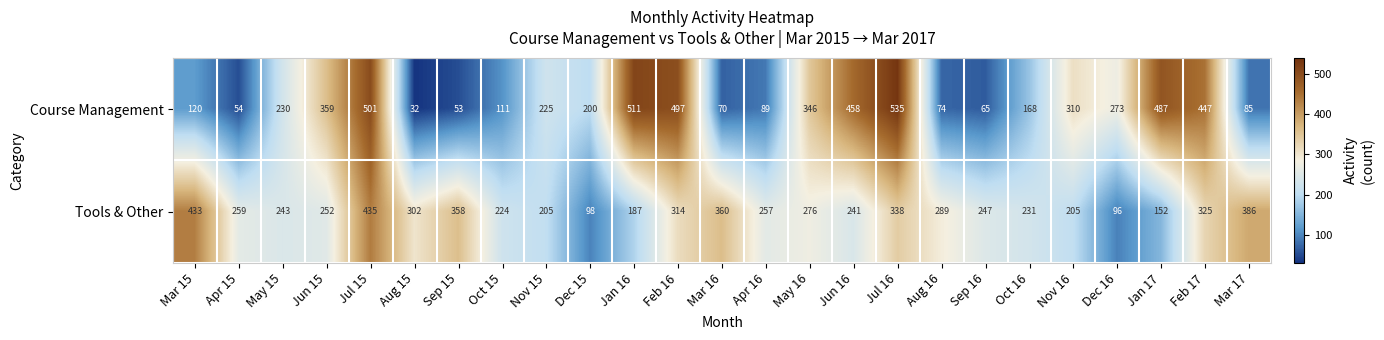

At which label is Course Management closest to 283?

Dec 16